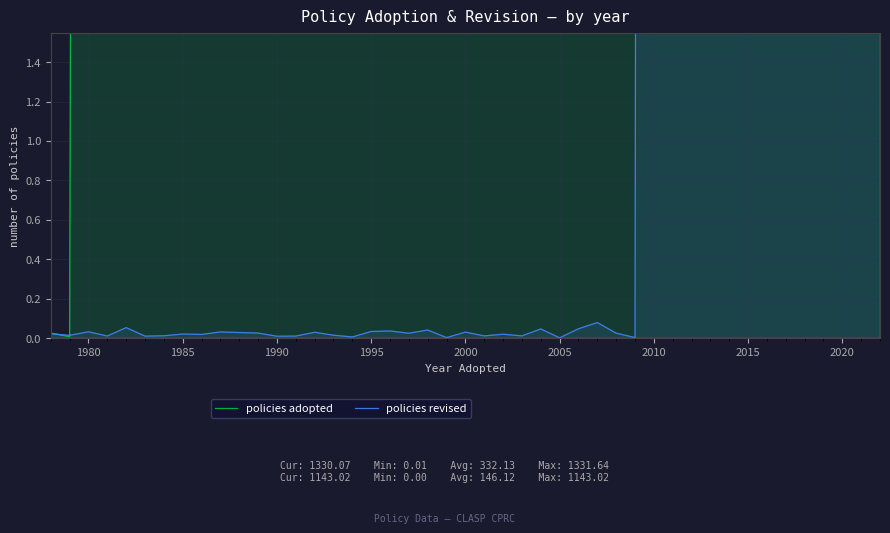

At which category is the sum across all series the highest?

2016